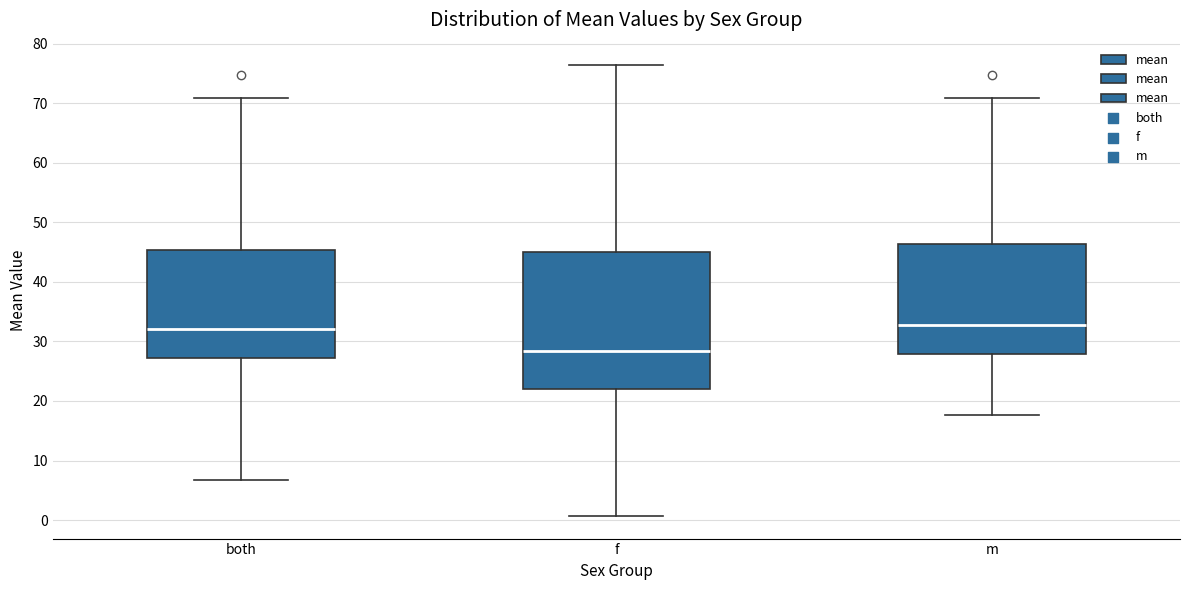

Which box is the tallest, from its lower edge to its upper edge?

f